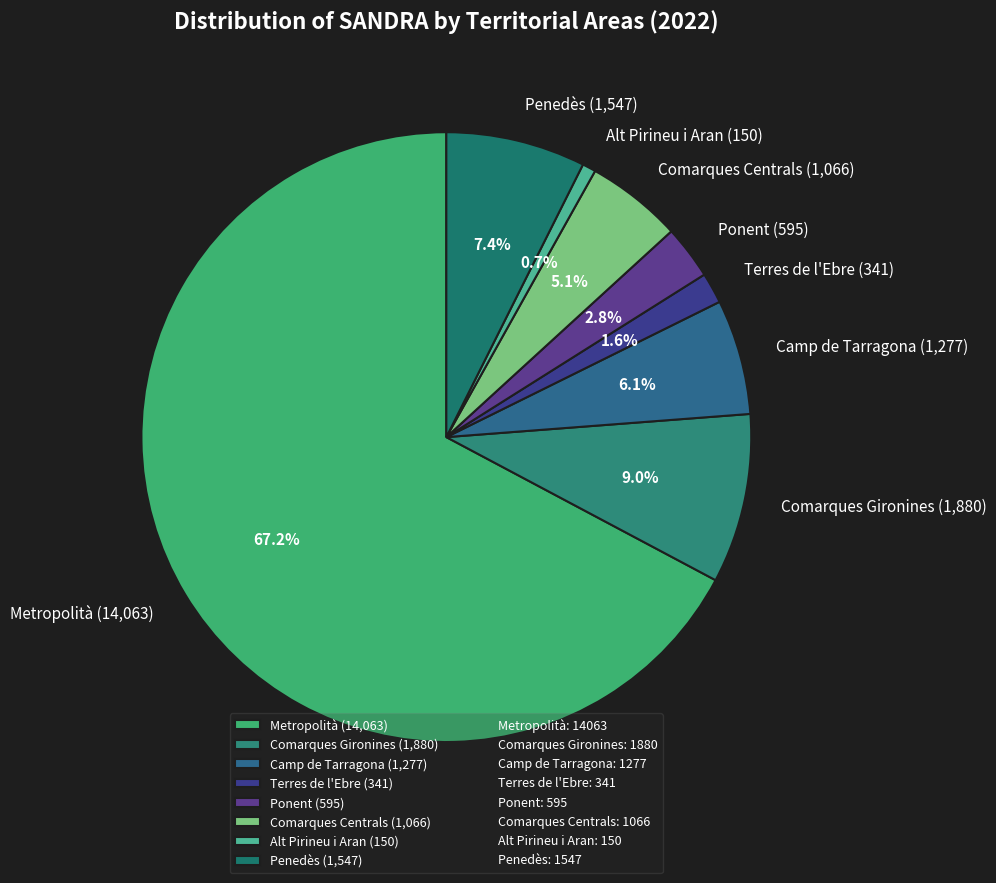

To the nearest percent, what portion does Comarques Gironines represent?

9%